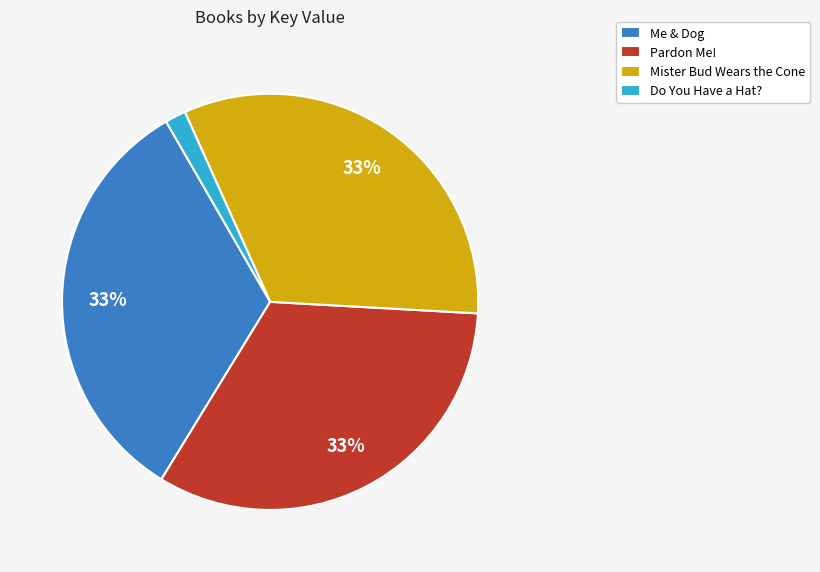

The Mister Bud Wears the Cone slice represents 33% of the pie. True or false?

True